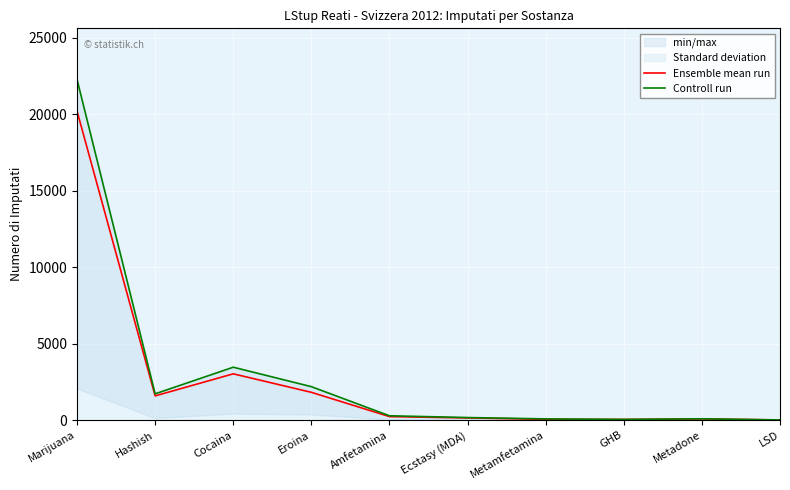

Which category has the lowest value in the Ensemble mean run series?

LSD